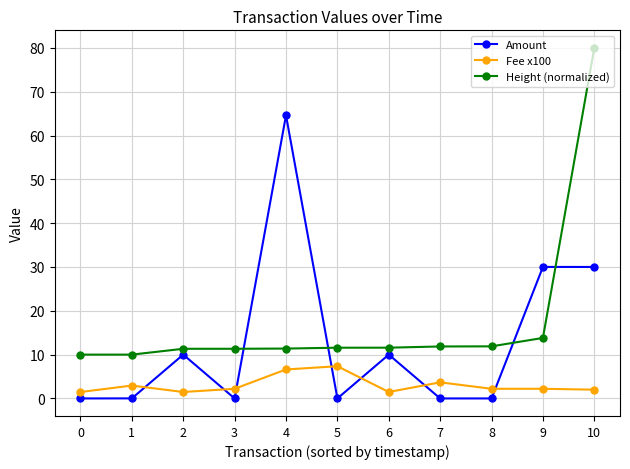

Is it true that Amount equals 30.0 at 10?

True